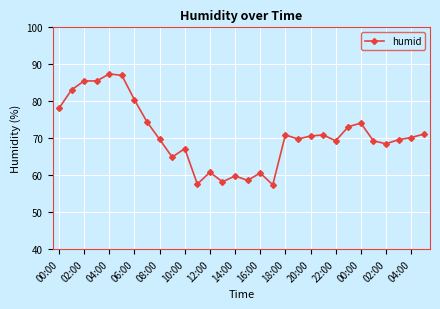

How many data points does each series have?

30